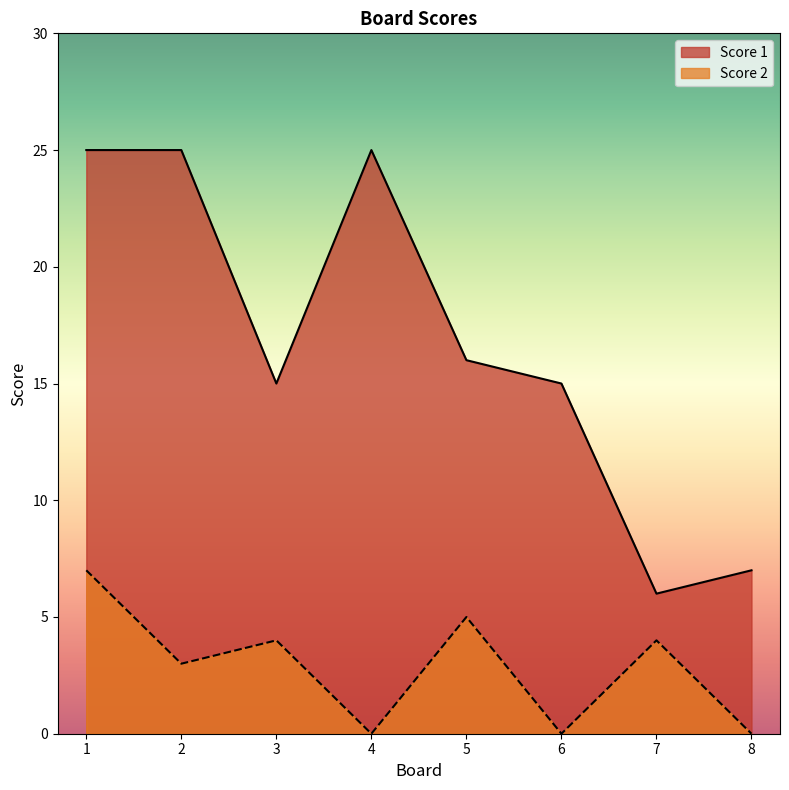

Which label corresponds to the smallest value in the chart?

4